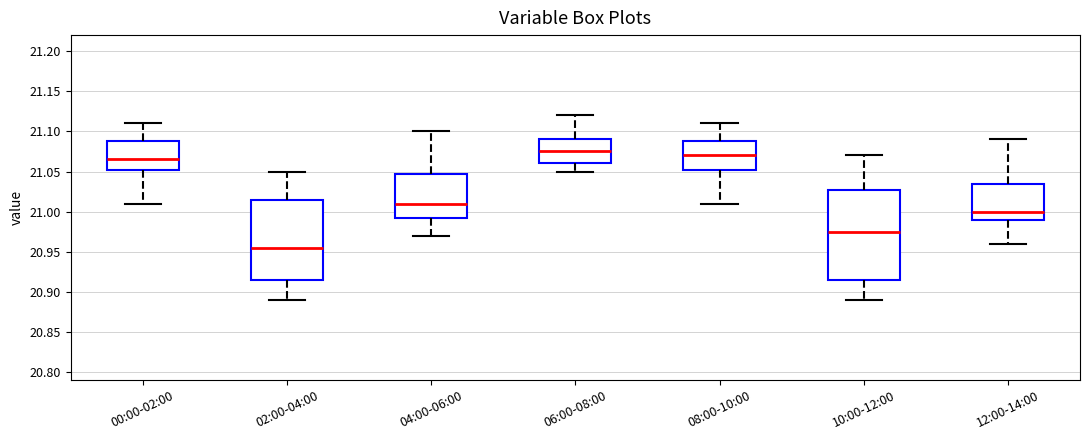

Comparing the boxes themselves (not the whiskers), which one is the tallest?

10:00-12:00